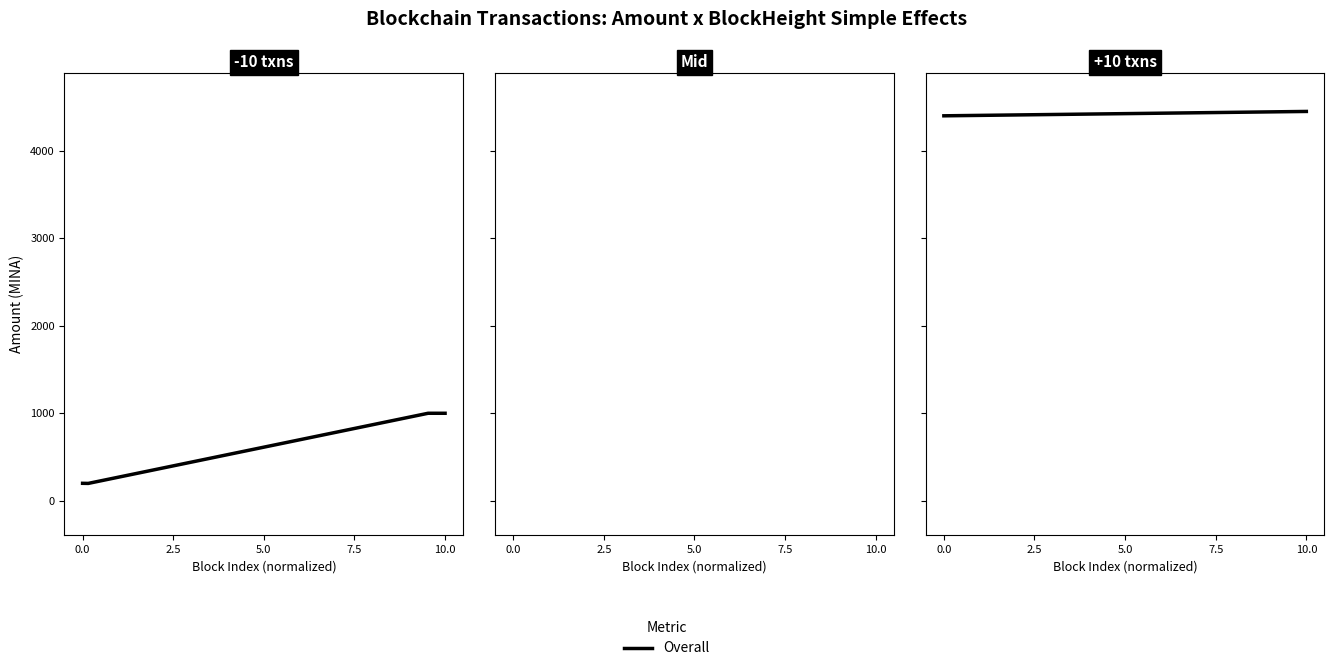

What is the average value?

599.7